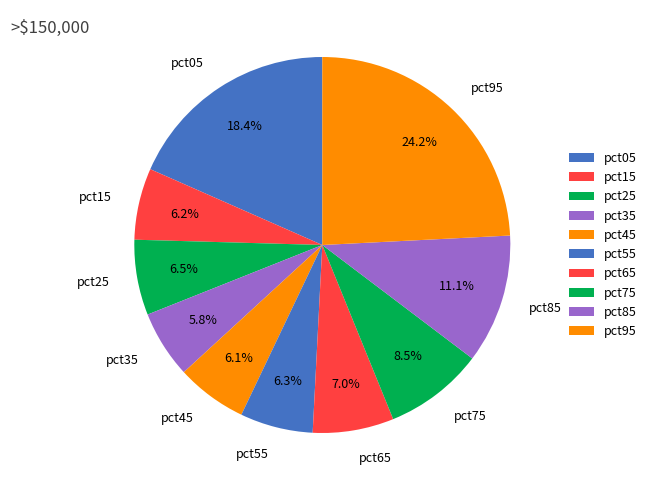

To the nearest percent, what portion does pct95 represent?

24%